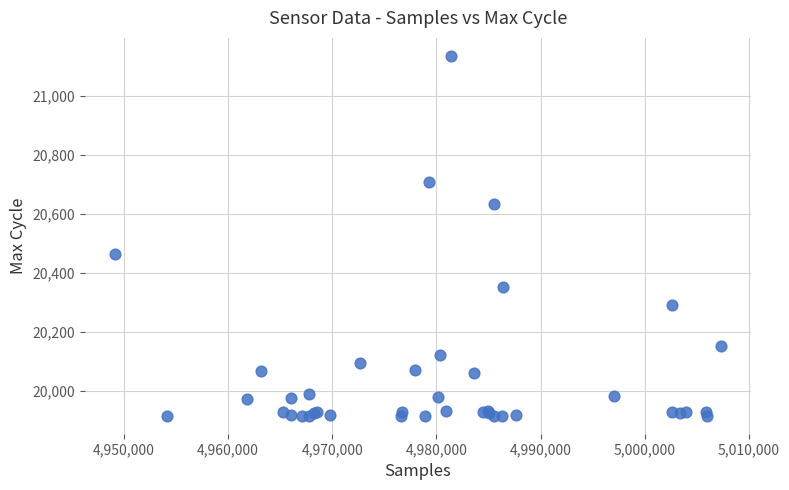

What Y value in the scatter plot is closest to 20526?

20464